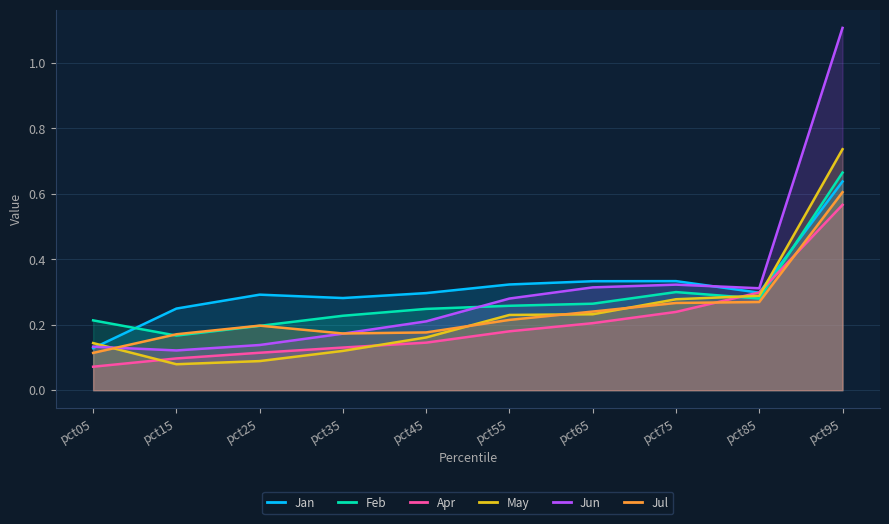

What is the value of the Jul point at the 3rd from the left?

0.2